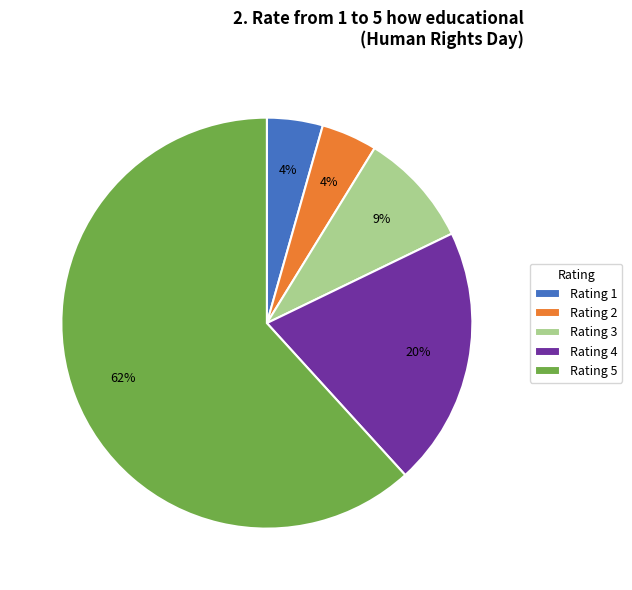

Which slice represents more than half of the pie?

Rating 5